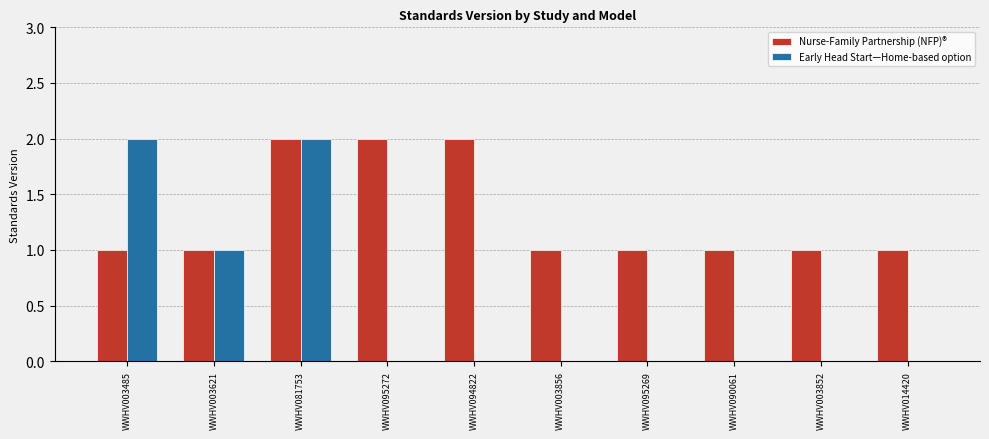

What is the sum of all Nurse-Family Partnership (NFP)® values?

13